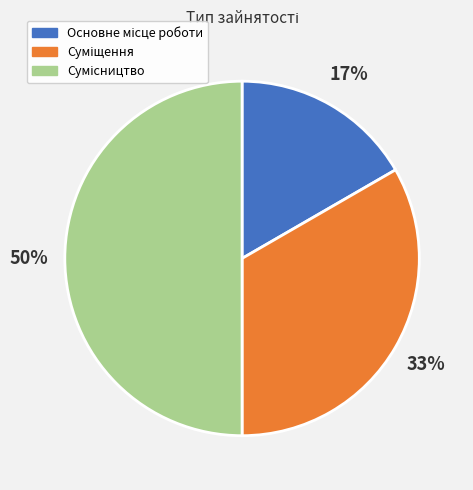

To the nearest percent, what is the average slice percentage?

33%